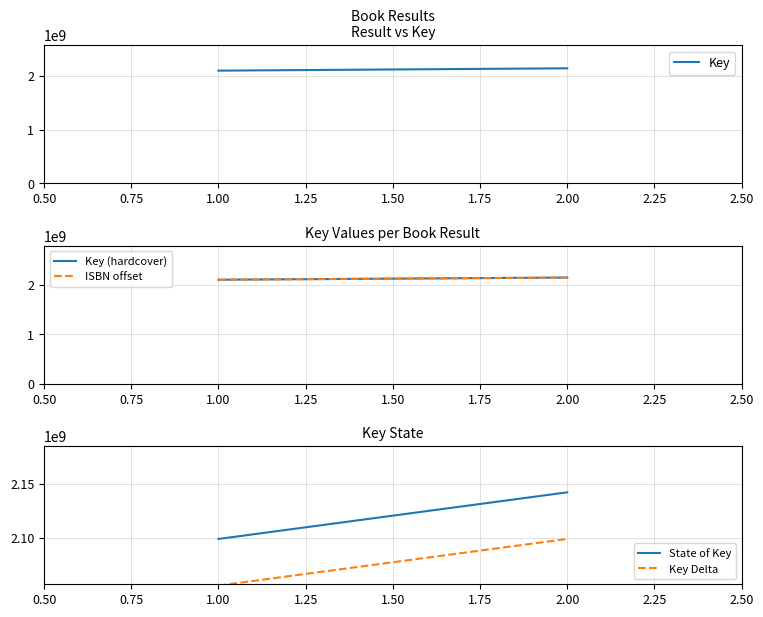

What is the minimum value shown in the chart?

2056115086